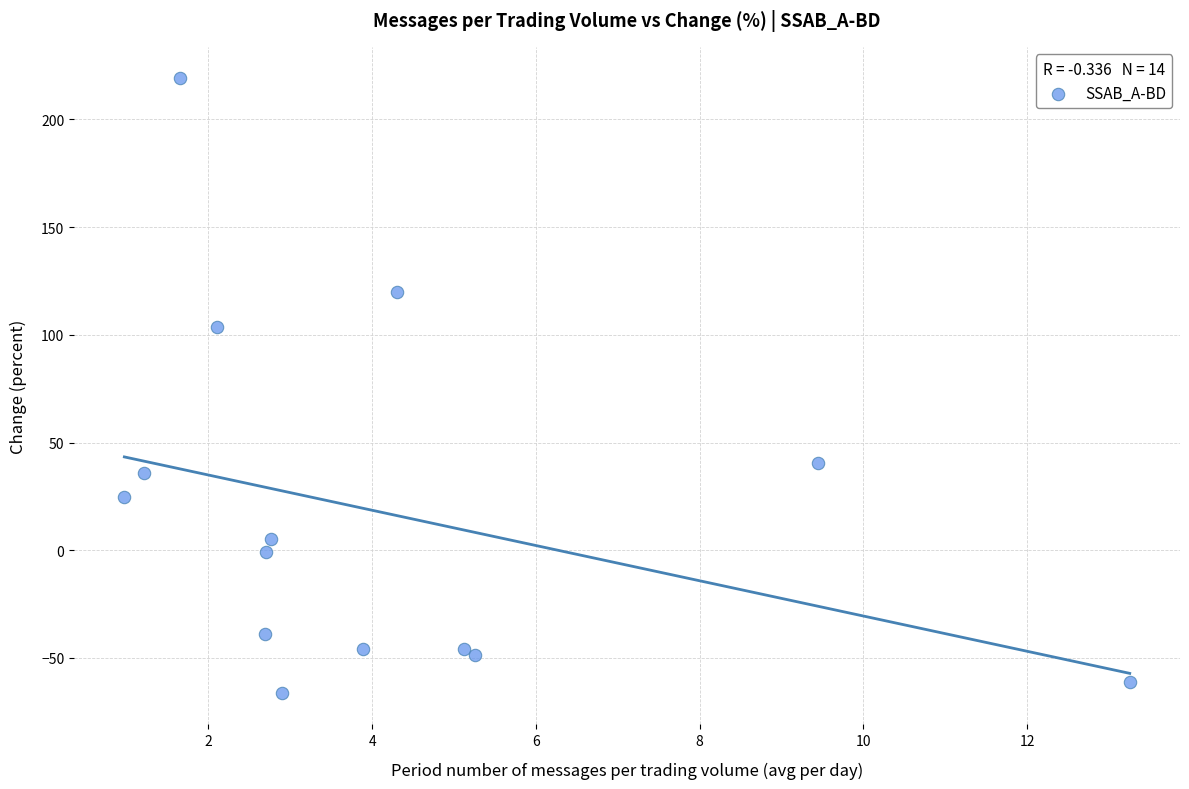

What is the range of Y values (max minus min)?

285.9